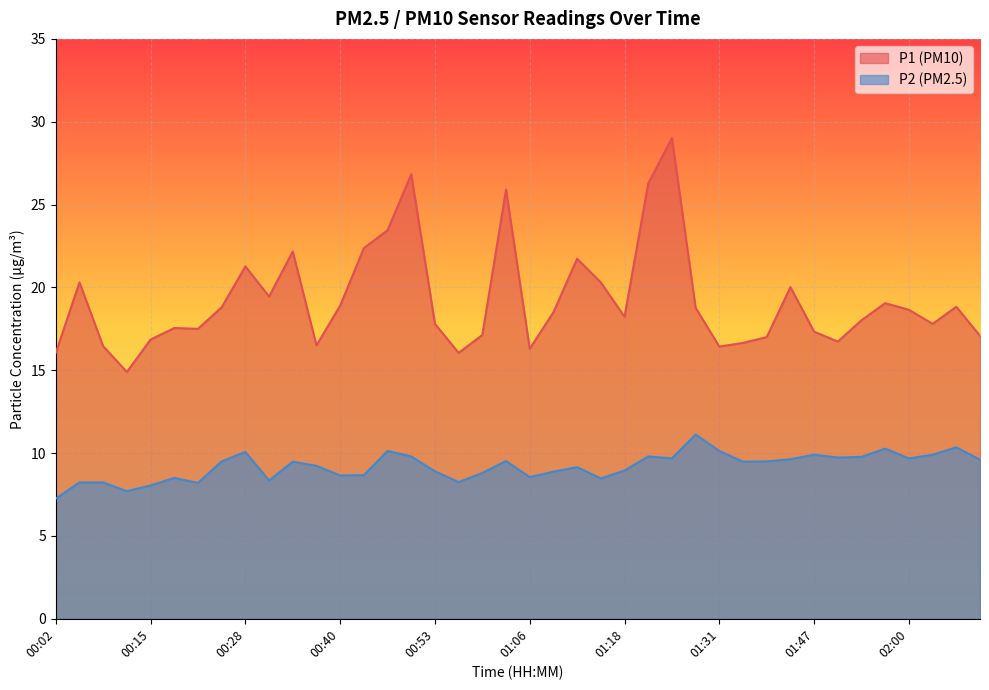

True or false: P2 has more than 1 points higher than both neighbors.

True